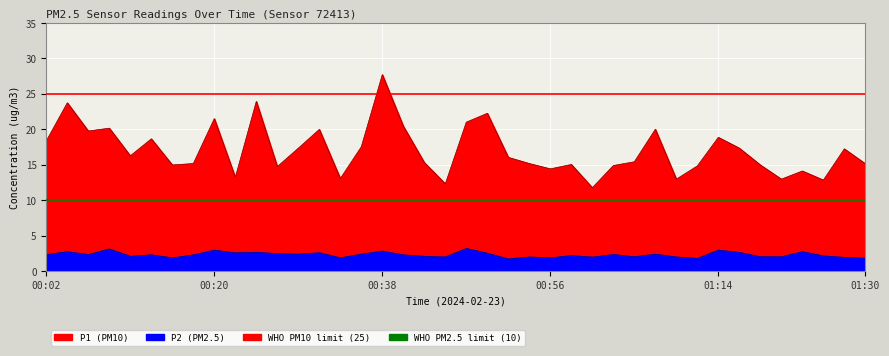

In P2, how many points are lower than both neighbors (excluding endpoints)?

12